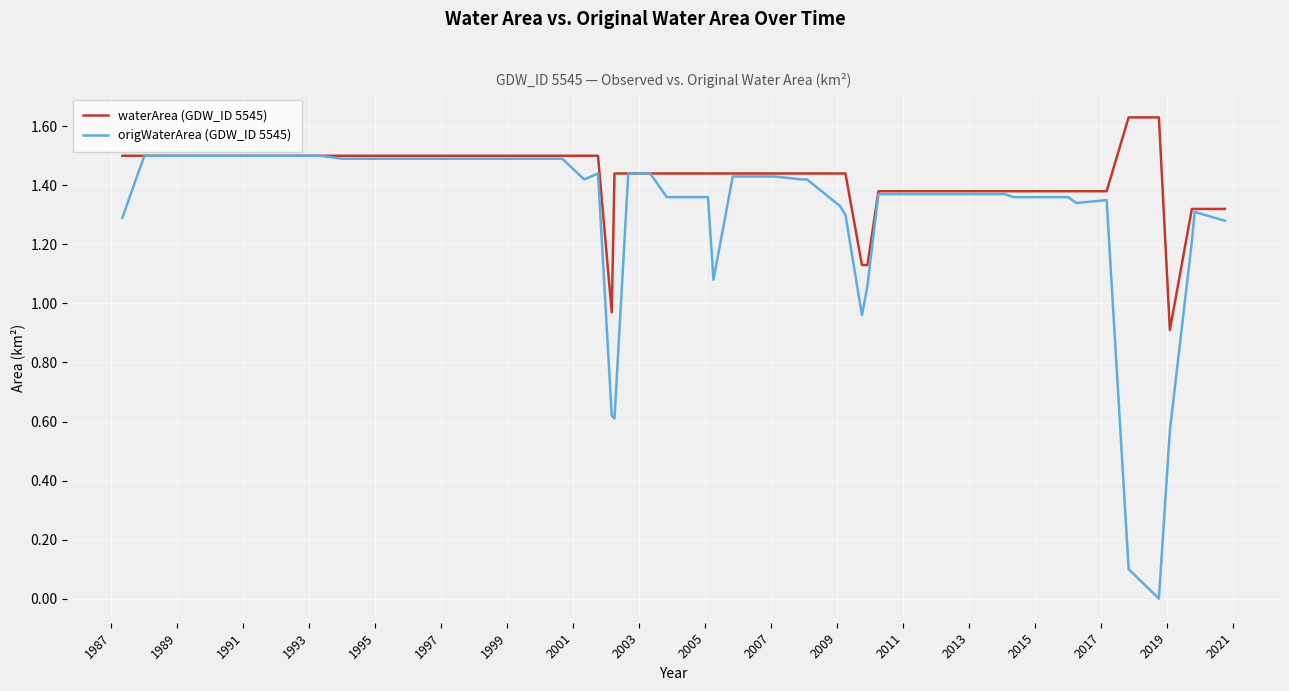

List the series in order of their peak value, highest first.

waterArea (GDW_ID 5545), origWaterArea (GDW_ID 5545)